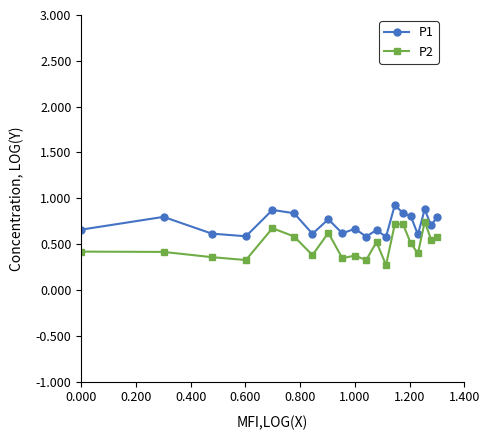

True or false: P2 has more than 0 points higher than both neighbors.

True